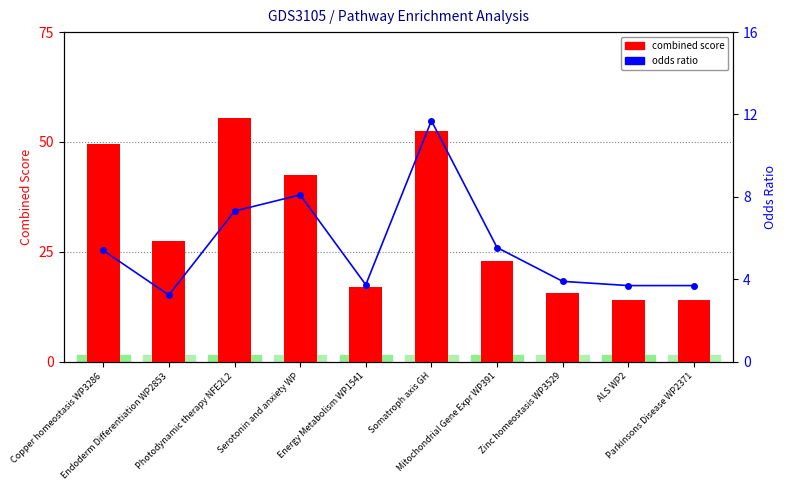

Is the value of combined score at Energy Metabolism WP1541 greater than the value of odds ratio at Somatroph axis GH?

Yes